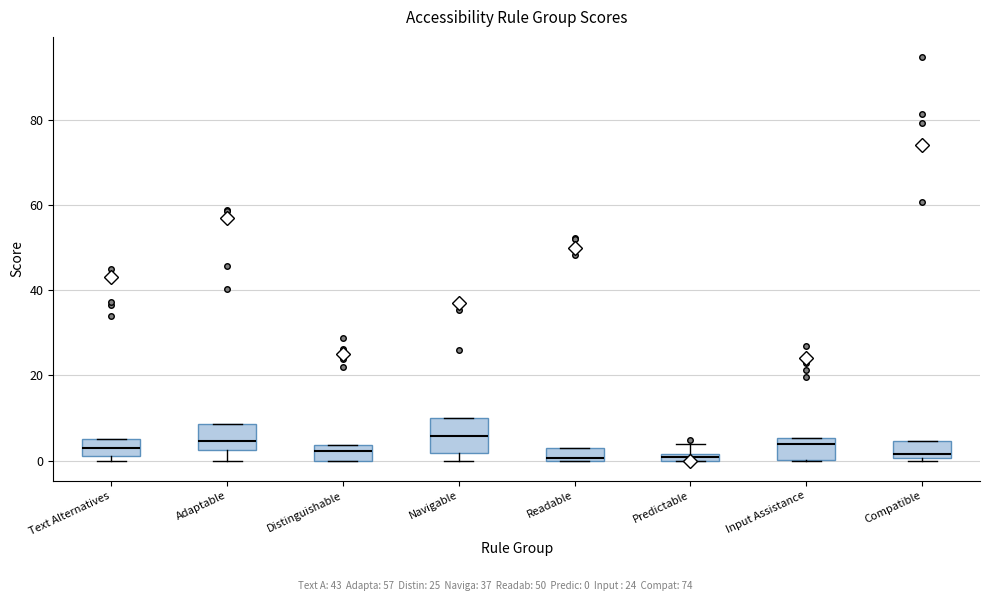

Where is the upper edge of the box for Predictable on the y-axis? The values are not printed on the chart, so give them approximately, as read against the axis.

2